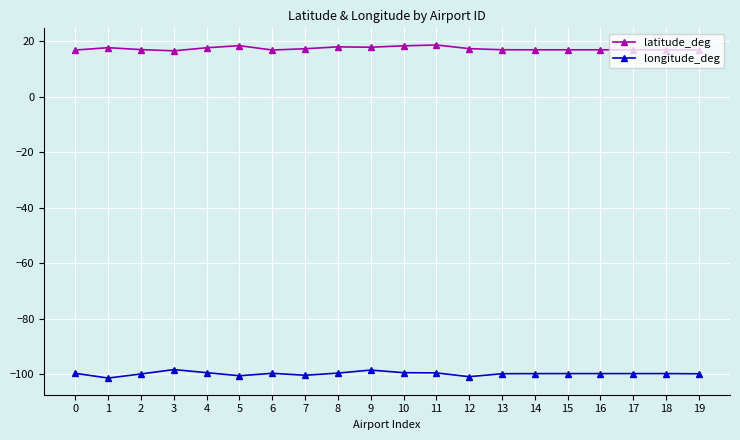

Which series has the largest range (max minus min)?

longitude_deg